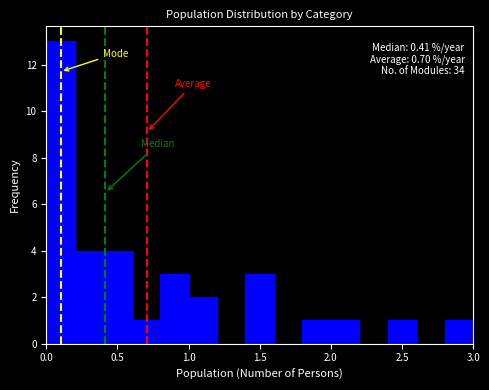

Over which range of the x-axis is the bar tallest?

0.0 to 0.2